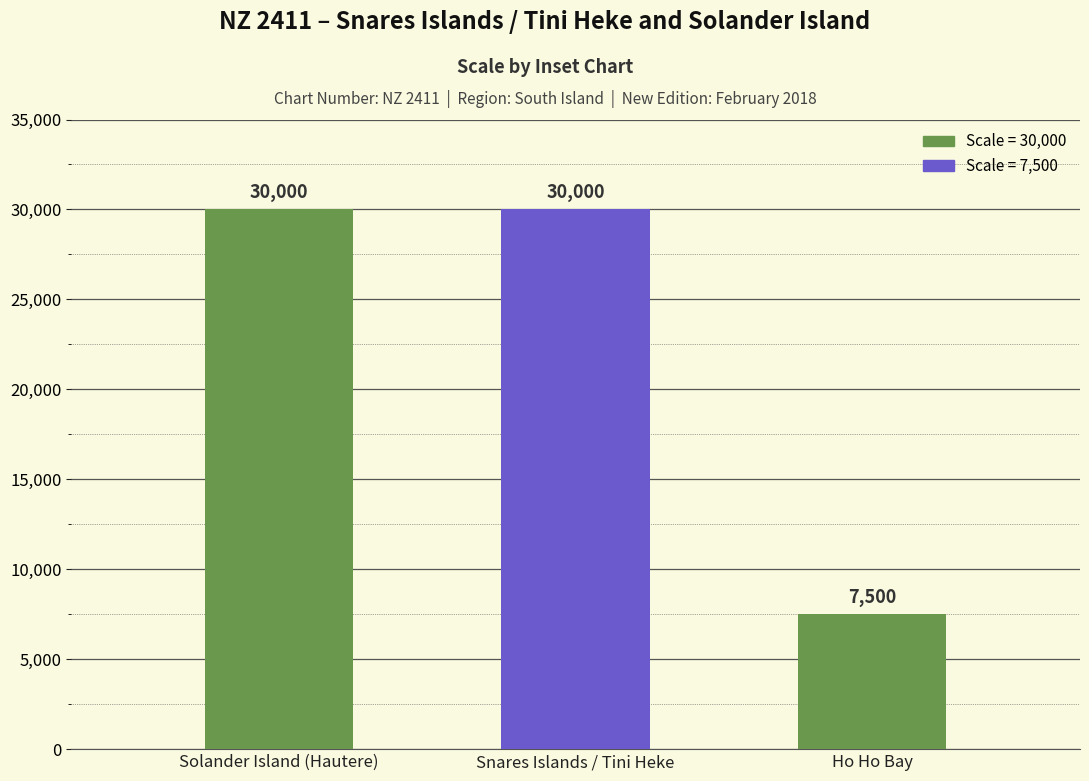

What is the approximate value at Ho Ho Bay, to the nearest 100?

7500